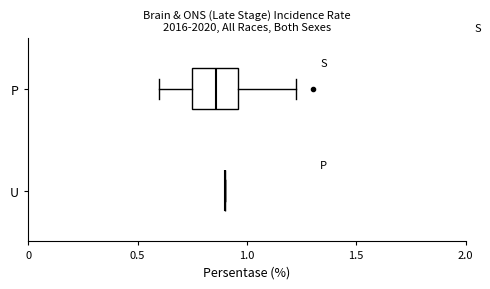

Reading bottom to top, transcribe this box plot: for each box, give where its median line is, the range the box spans, and where its two whiskers end, as read against the x-axis. The values are not printed on the chart, so give them approximately, as read against the axis.

U: box collapsed to a line at 0.90, whiskers 0.90 to 0.90
P: median 0.85, box 0.75 to 0.95, whiskers 0.60 to 1.20